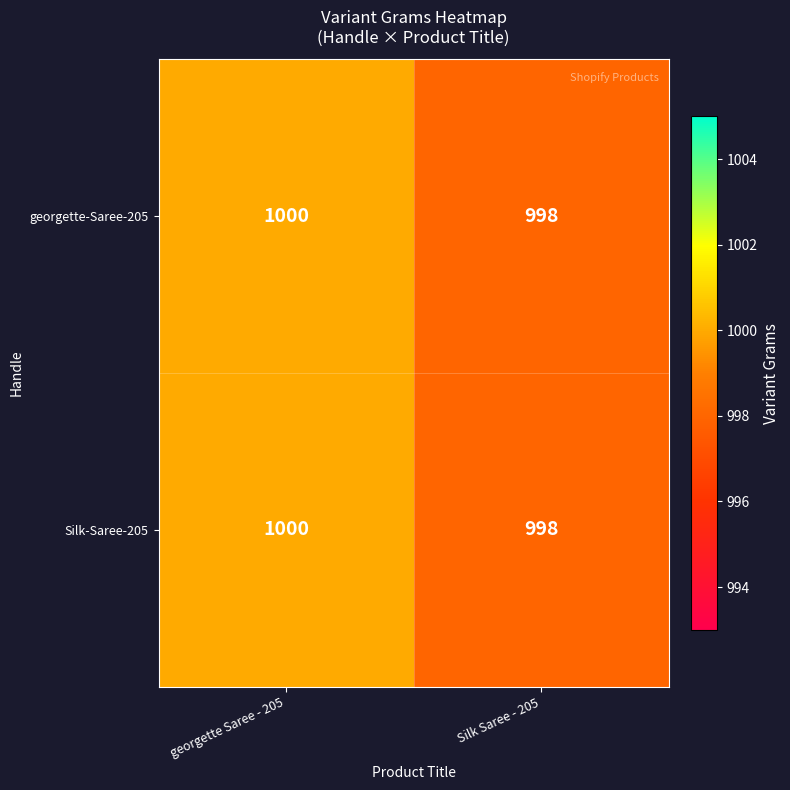

What is the lowest value of the georgette-Saree-205 series?

998